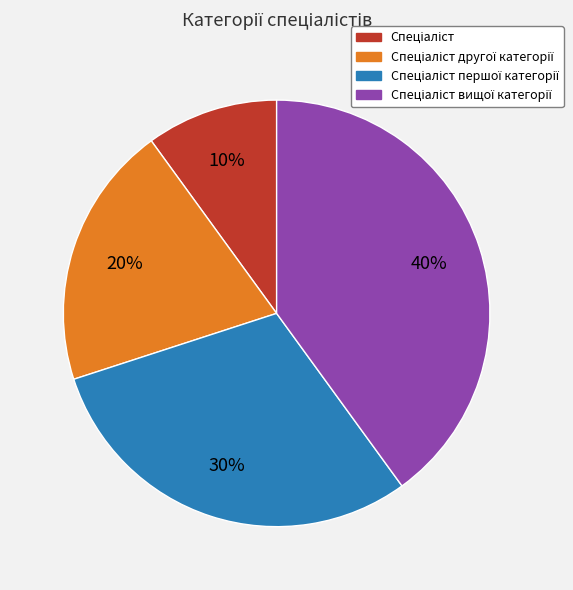

To the nearest percent, what is the difference between the largest and smallest slice percentages?

30%